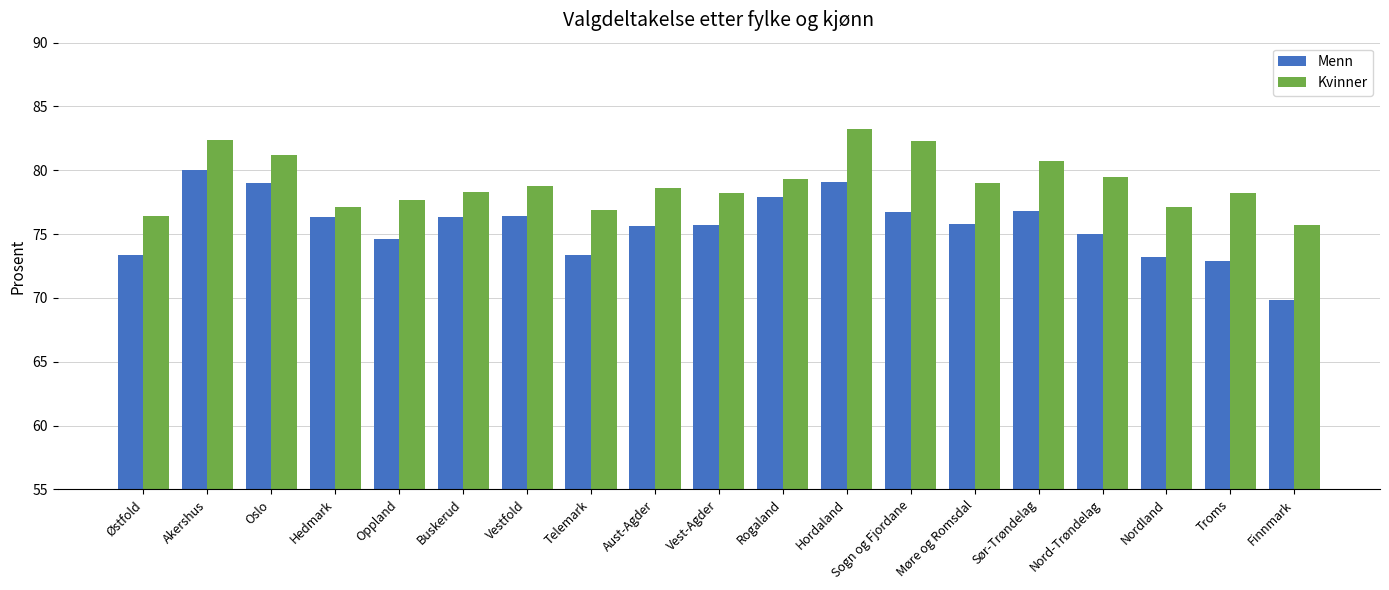

Rank the series by their average value, from lowest to highest.

Menn, Kvinner